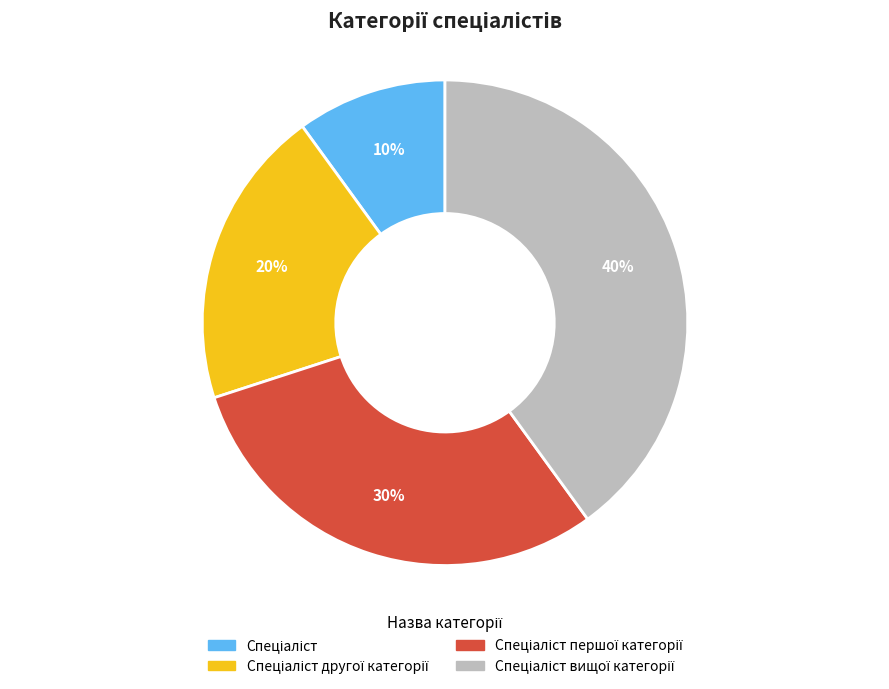

Is there any slice that represents more than half of the pie?

No